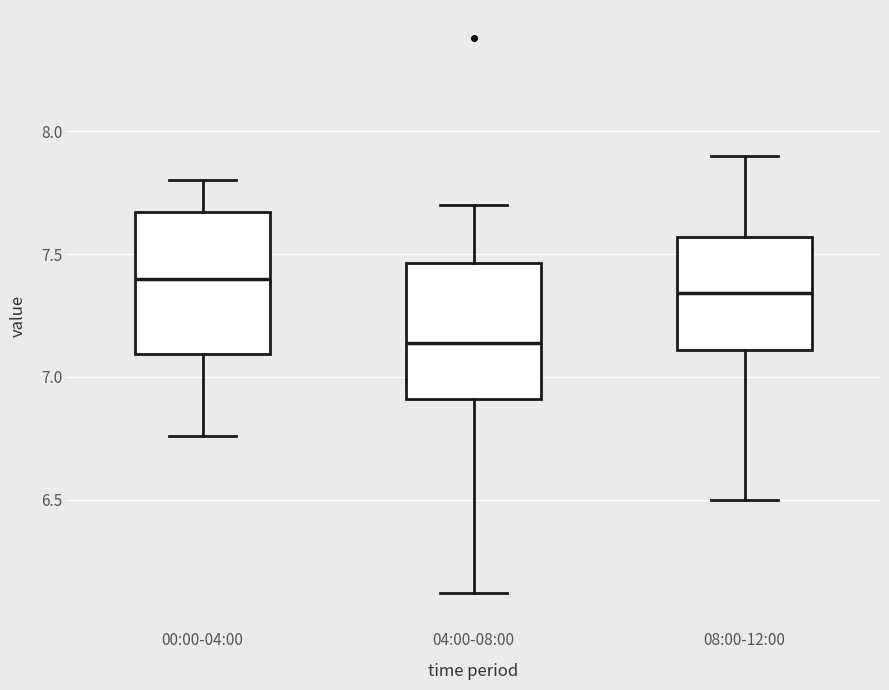

Which box's median line is the highest?

00:00-04:00